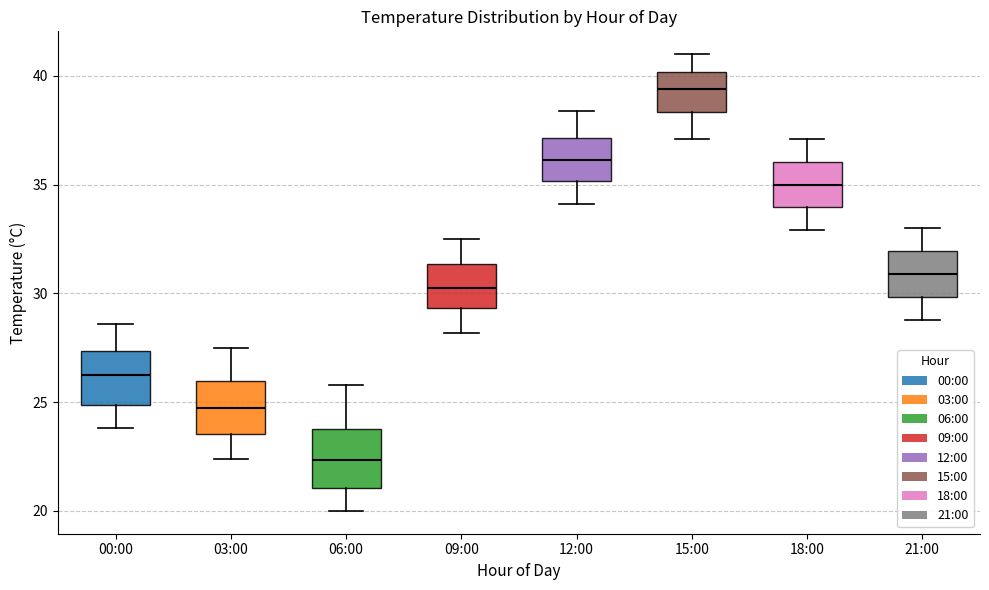

Which box's median line is the highest?

15:00